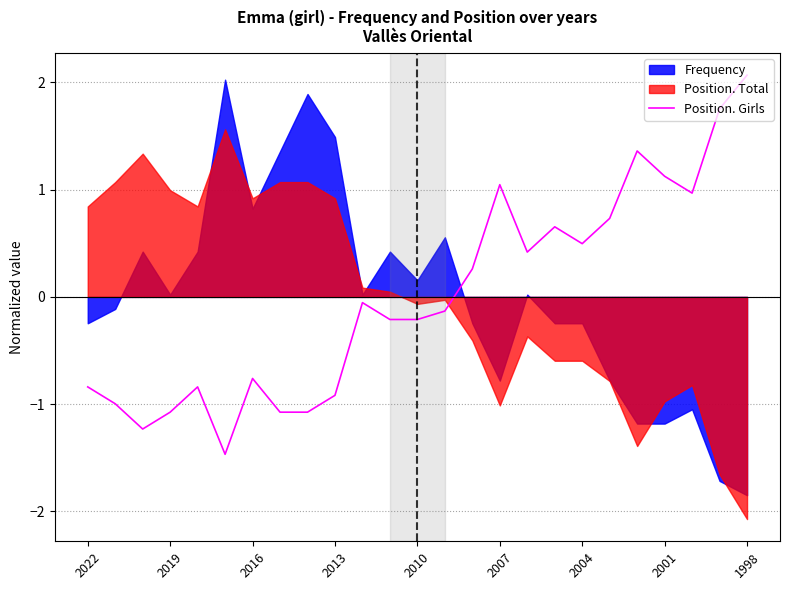

What is the difference between the second highest and second lowest values?

3.0